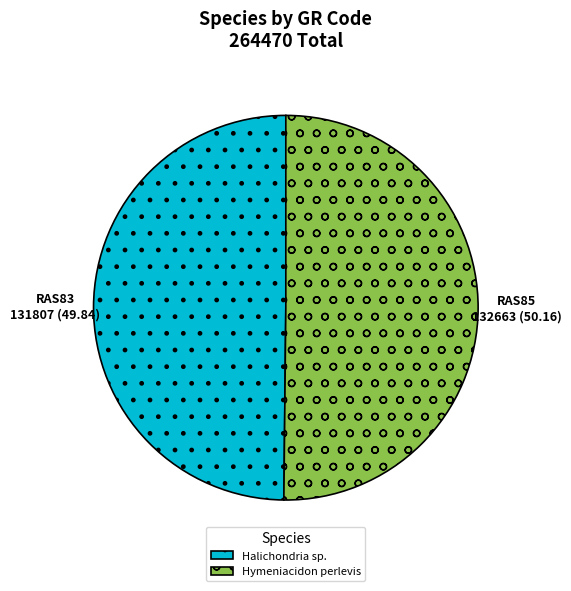

Do Halichondria sp. and Hymeniacidon perlevis together represent more than half of the pie?

Yes